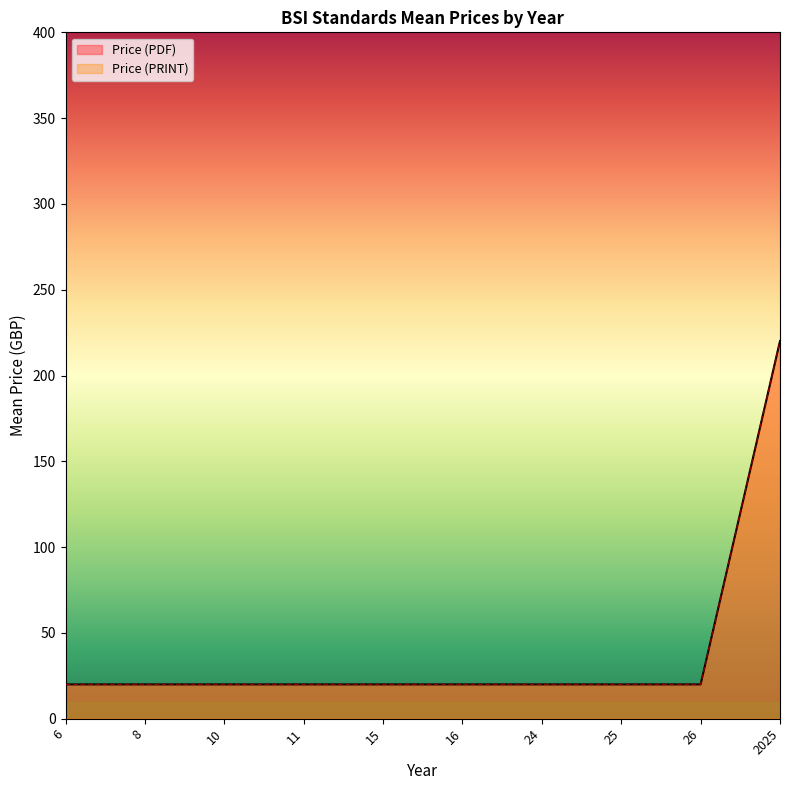

What are all the series names shown in the legend?

Price (PDF), Price (PRINT)